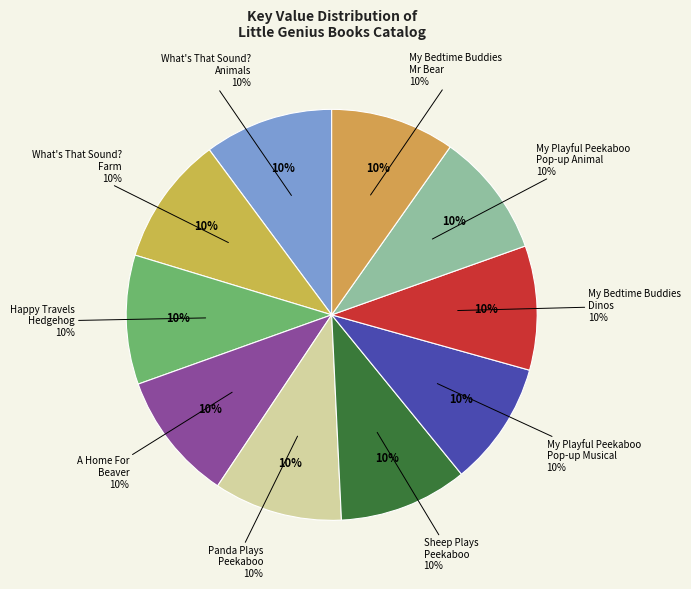

What is the total percentage of What's That Sound? Animals and Happy Travels Hedgehog?

20.3%